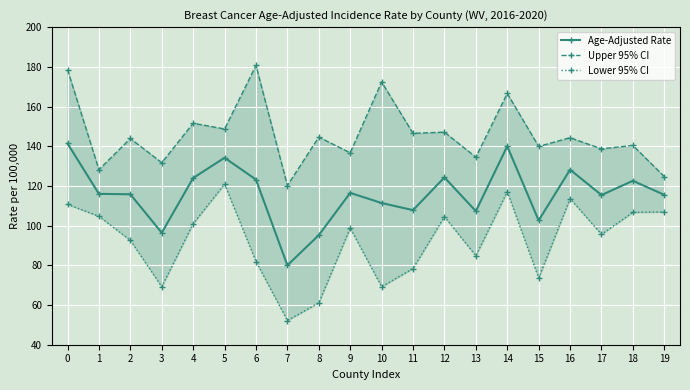

The Lower 95% CI series shows 78.4 at 11. True or false?

True